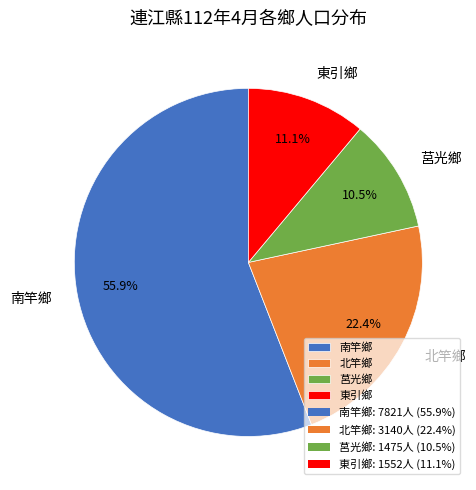

Does any single category account for the majority?

Yes